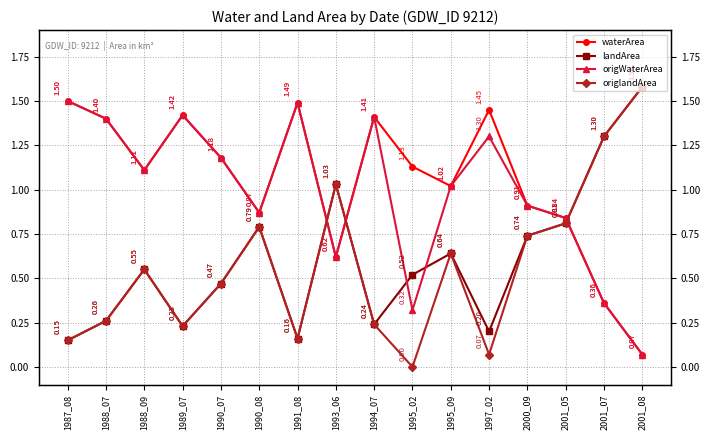

How many interior local peaks does the origWaterArea series have?

4